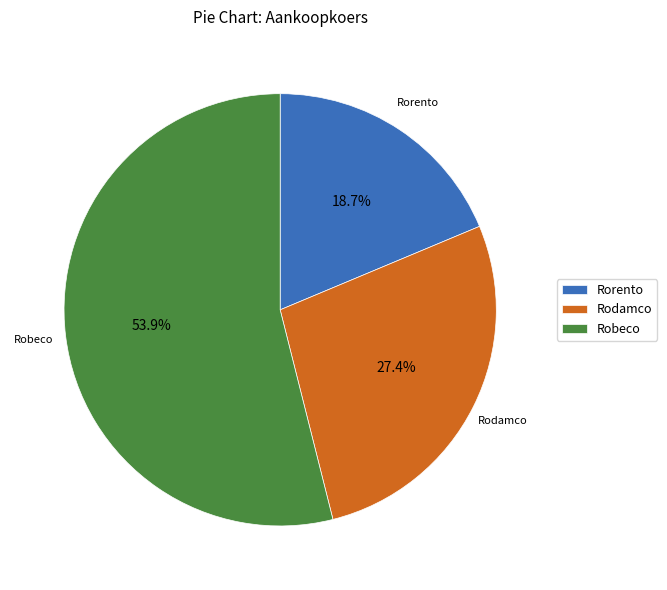

To the nearest percent, what is the combined percentage of Robeco and Rodamco?

81%